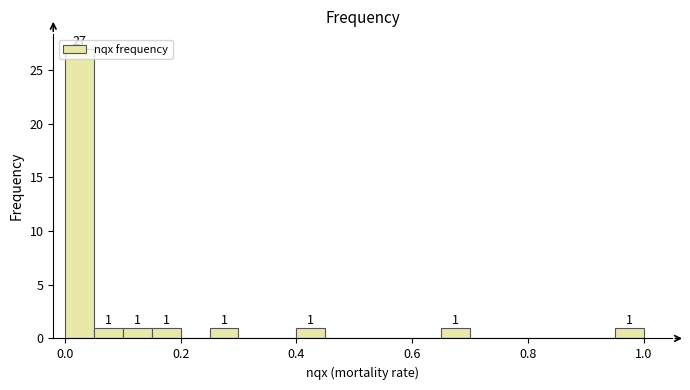

Around what value on the x-axis is the tallest bar? Give the approximate position of its centre, as read against the axis.

0.02